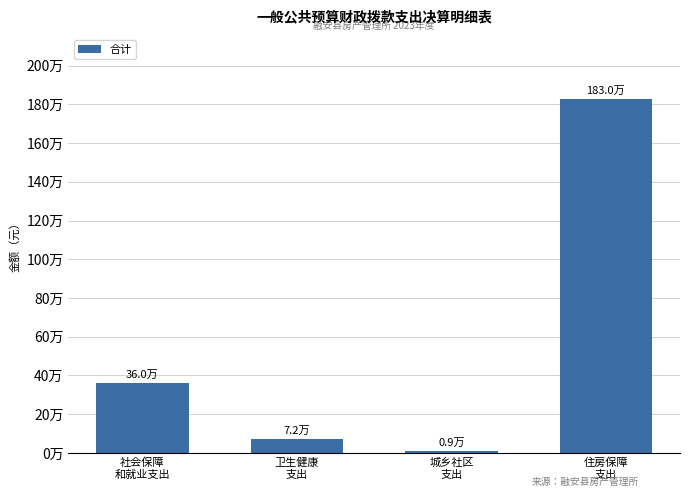

What value does the data have at 住房保障
支出?

1829679.3